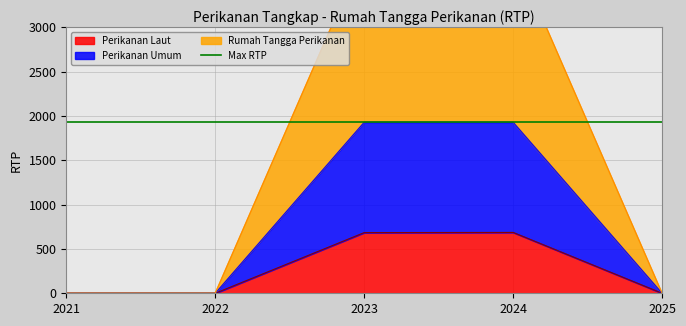

True or false: Perikanan Laut and Perikanan Umum cross at least once.

False